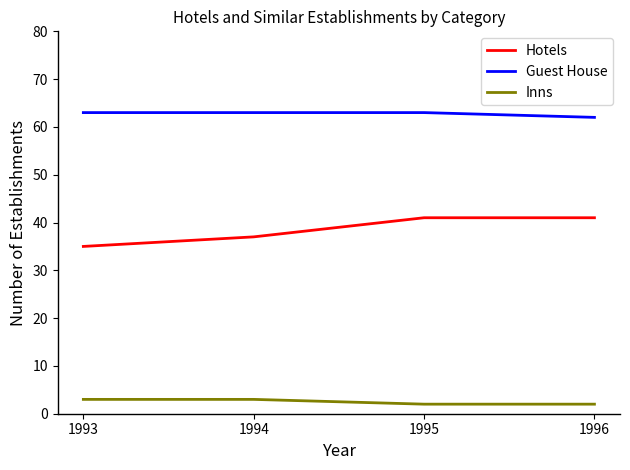

True or false: Inns and Hotels intersect in this chart.

False